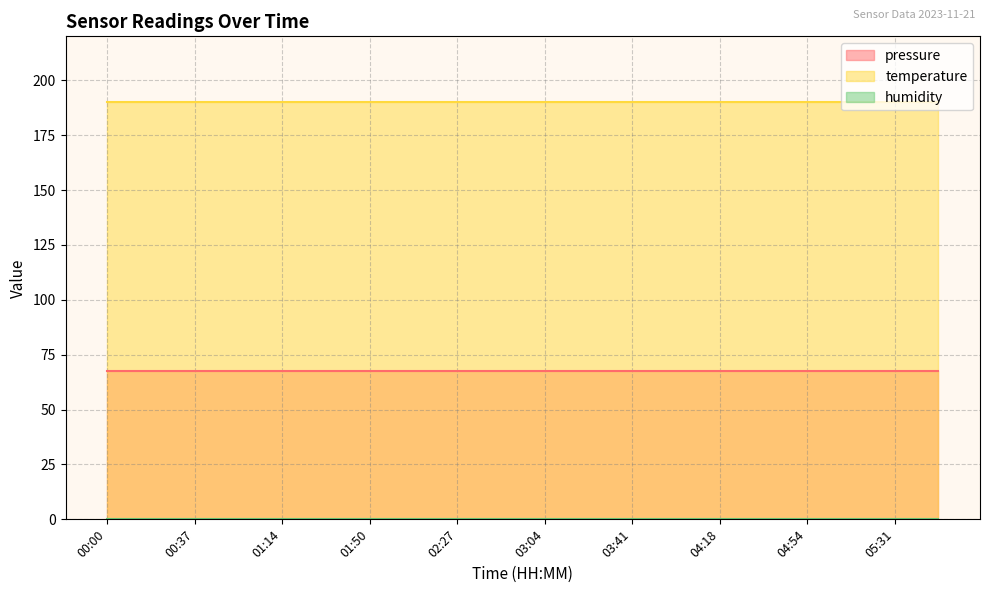

True or false: temperature and humidity intersect in this chart.

False